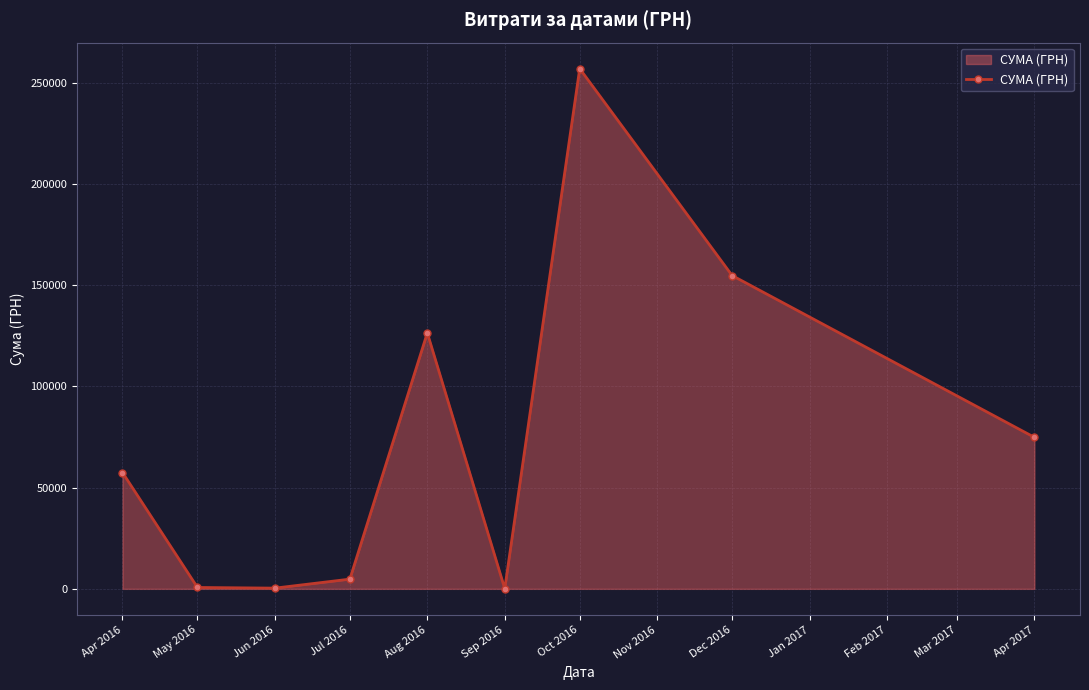

What is the label of the 5th point from the right?

Aug 2016